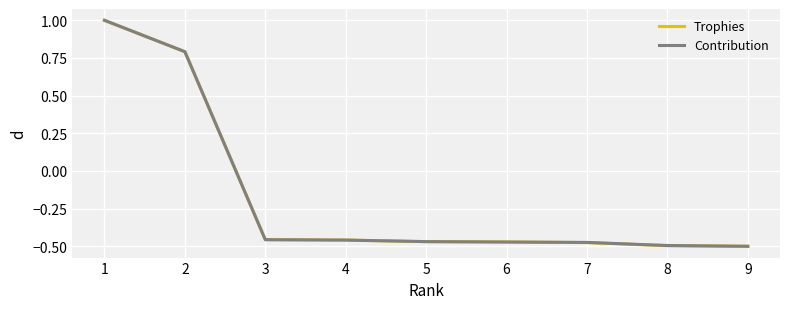

How many positive values does the Trophies series have?

2